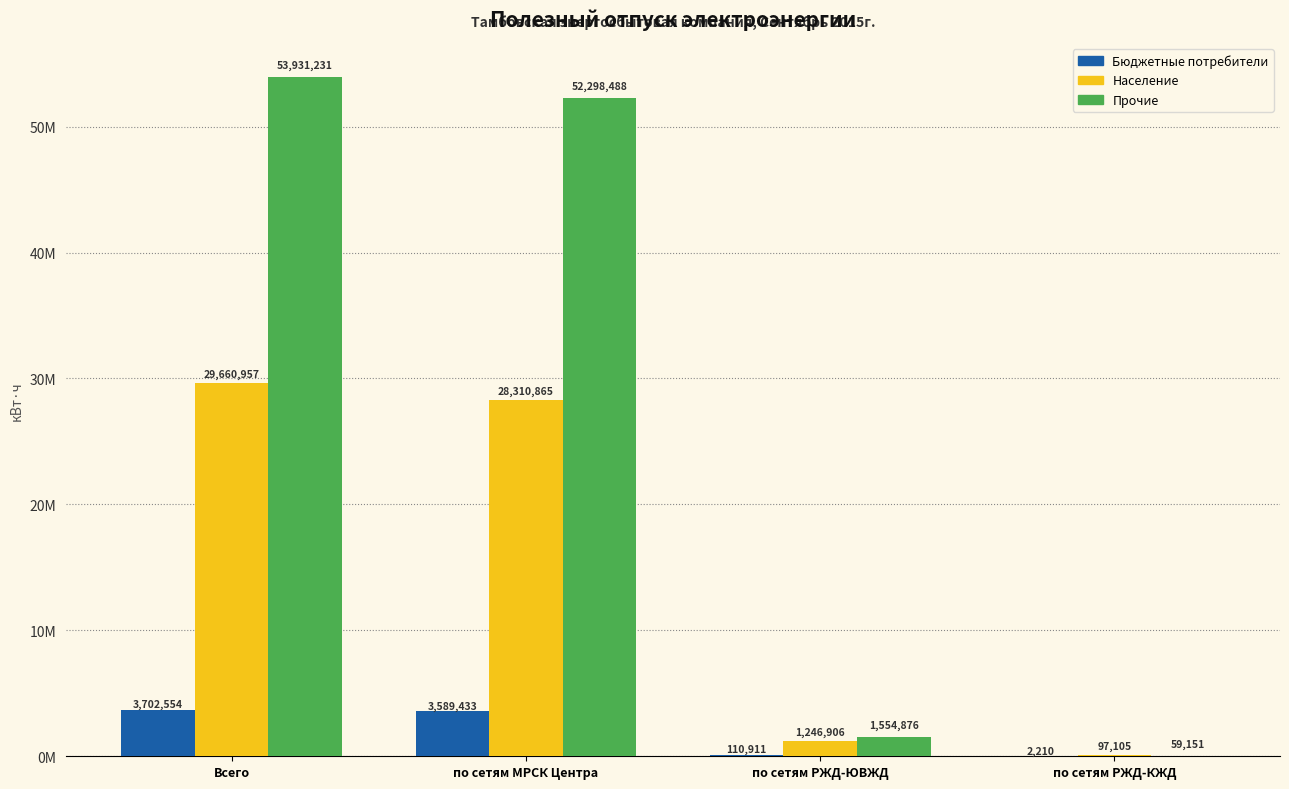

What are all the series names shown in the legend?

Бюджетные потребители, Население, Прочие